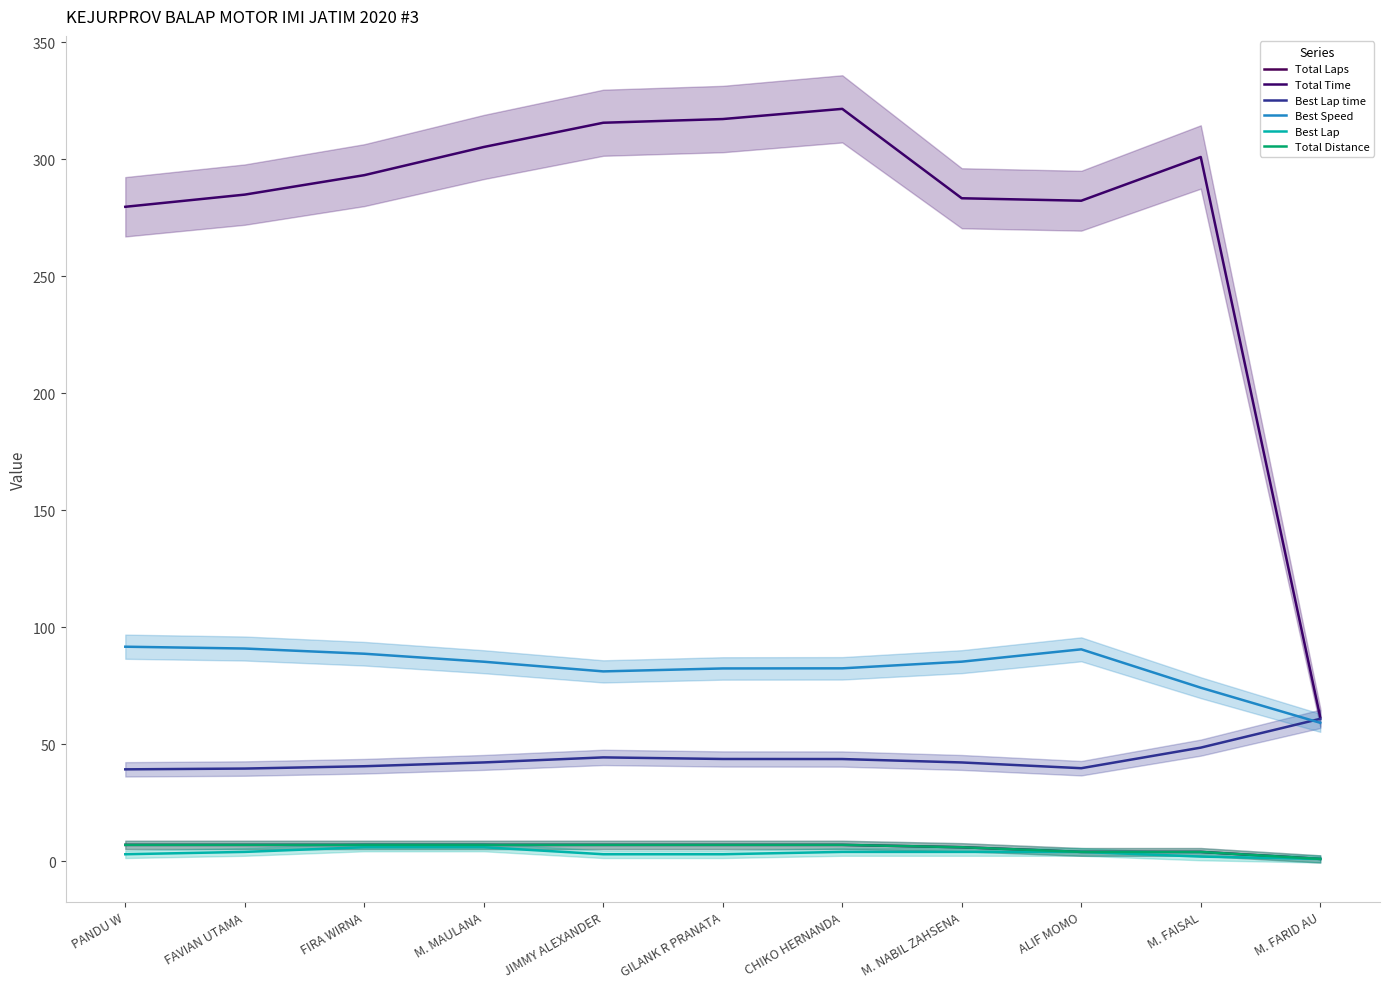

Between which two adjacent categories do Best Lap time and Best Speed first intersect?

M. FAISAL and M. FARID AU